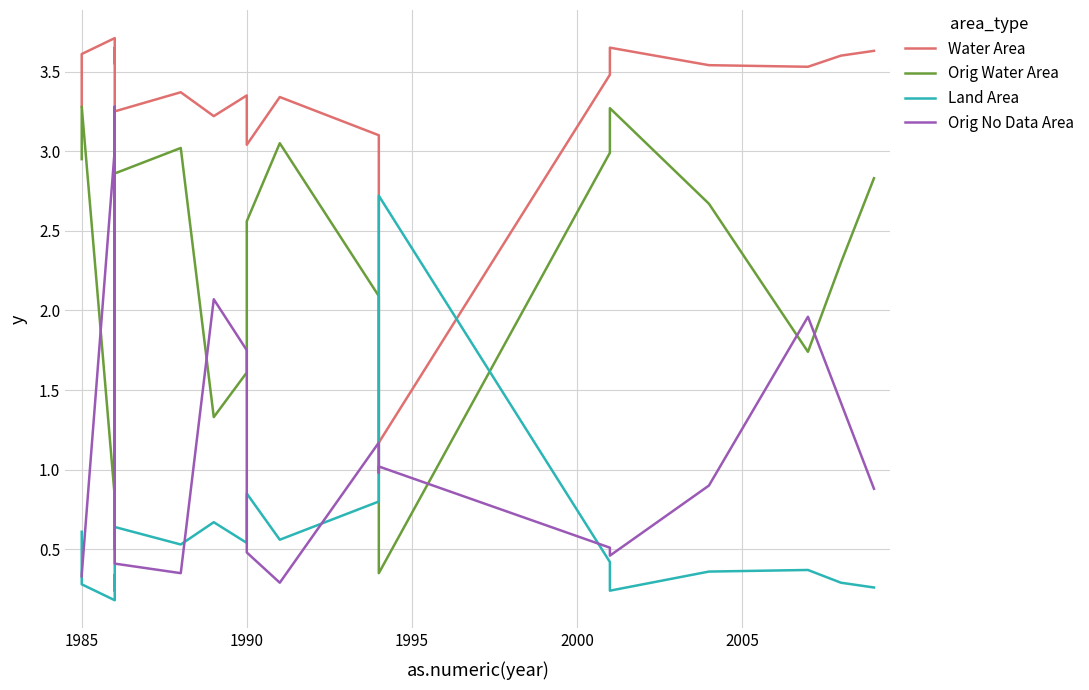

Does the chart have visible grid lines?

Yes